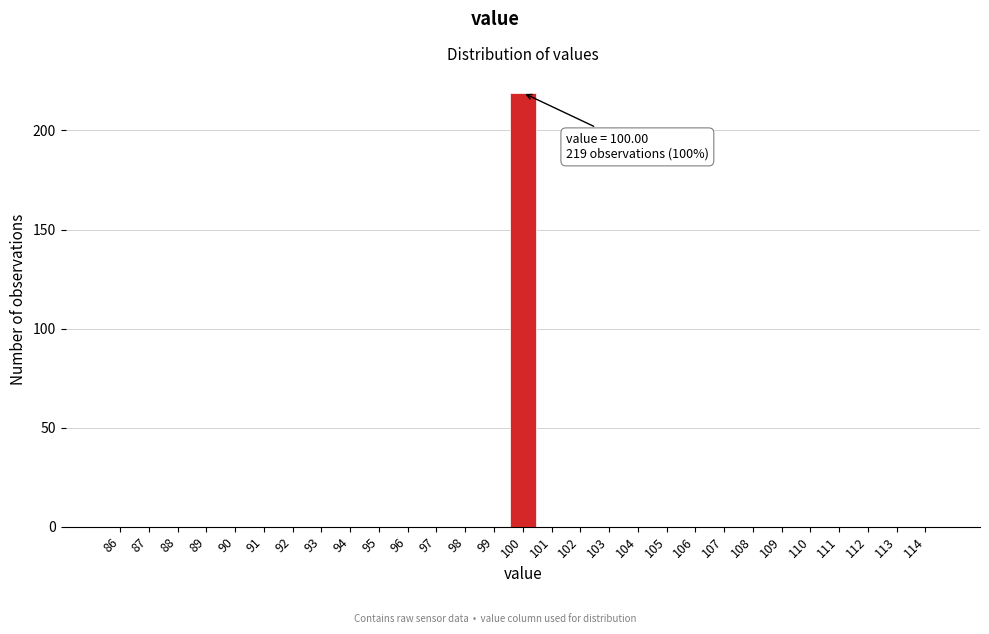

Which range on the x-axis has the tallest bar?

99.5 to 100.5